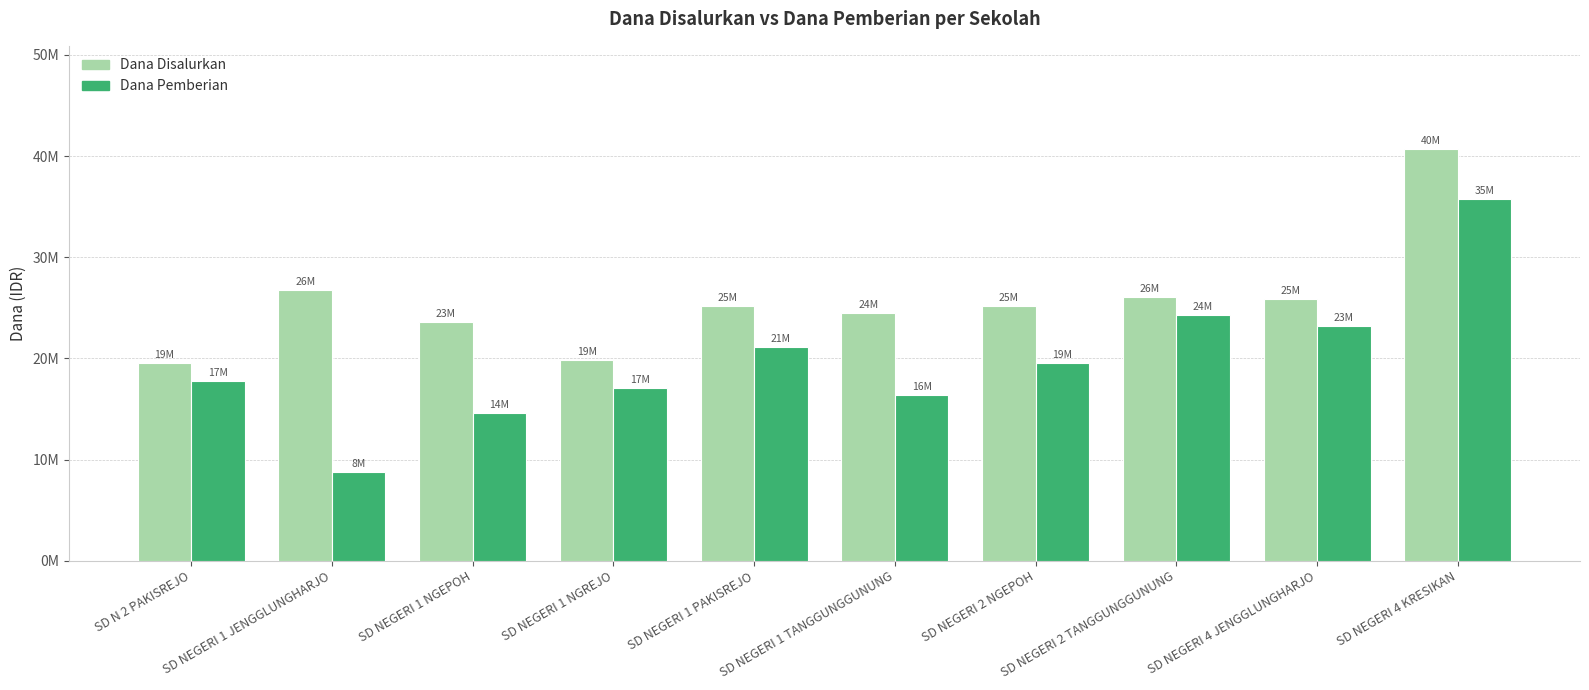

List the series in order of their overall mean, highest first.

Dana Disalurkan, Dana Pemberian